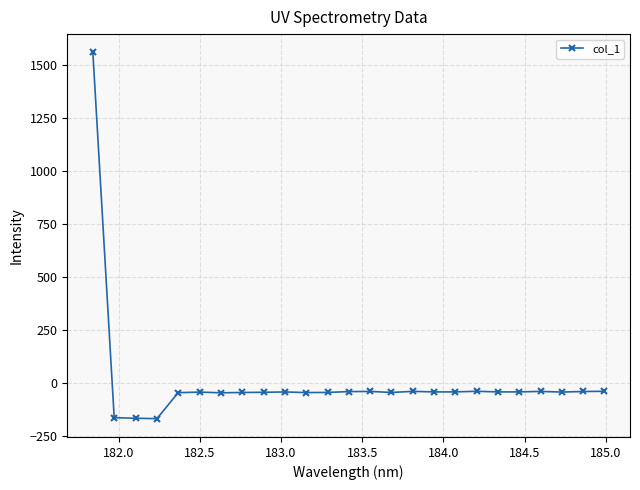

What is the average value?

6.6